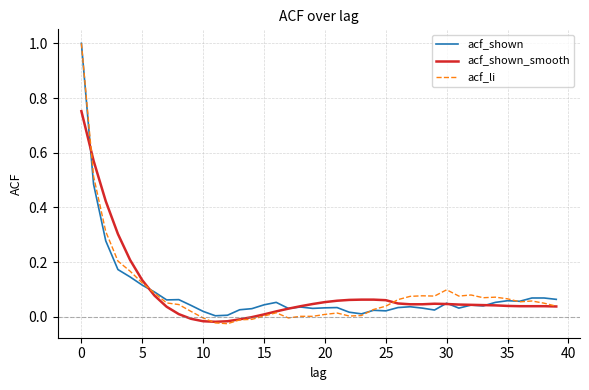

List the series in order of their overall mean, lowest first.

acf_li, acf_shown, acf_shown_smooth